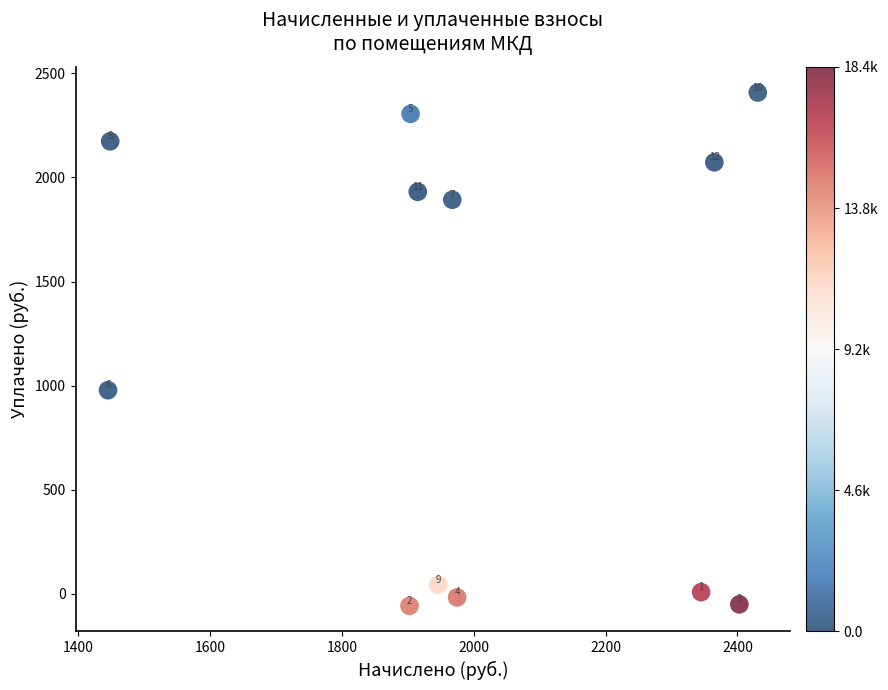

What Y value in the scatter plot is closest to 1175?

978.1